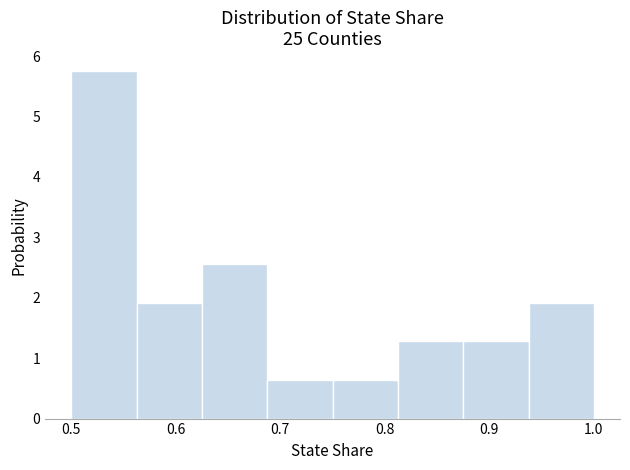

Which range on the x-axis has the tallest bar?

0.50 to 0.56